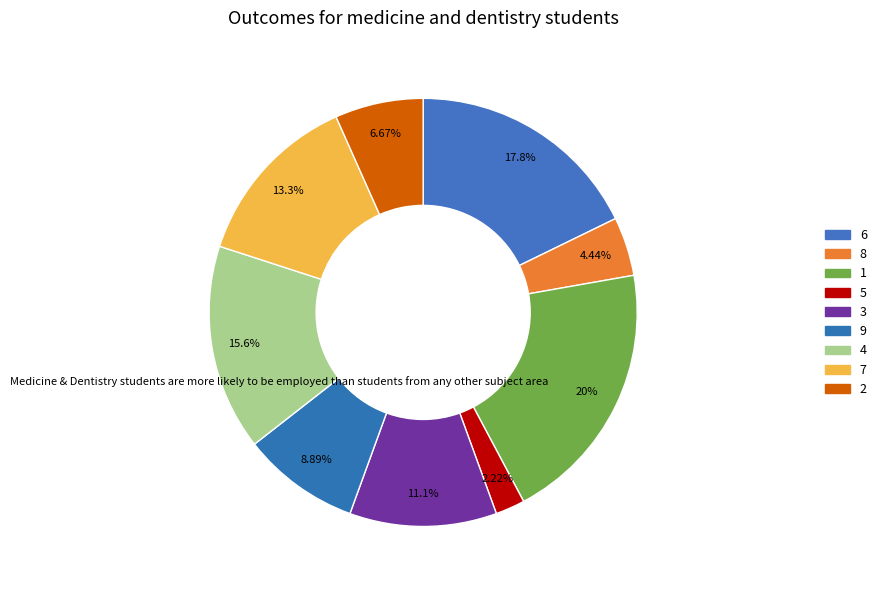

How many segments does this pie chart have?

9